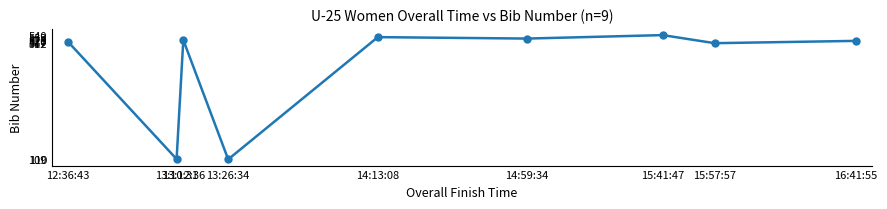

What is the sum of the values at 13:26:34 and 16:41:55?

629